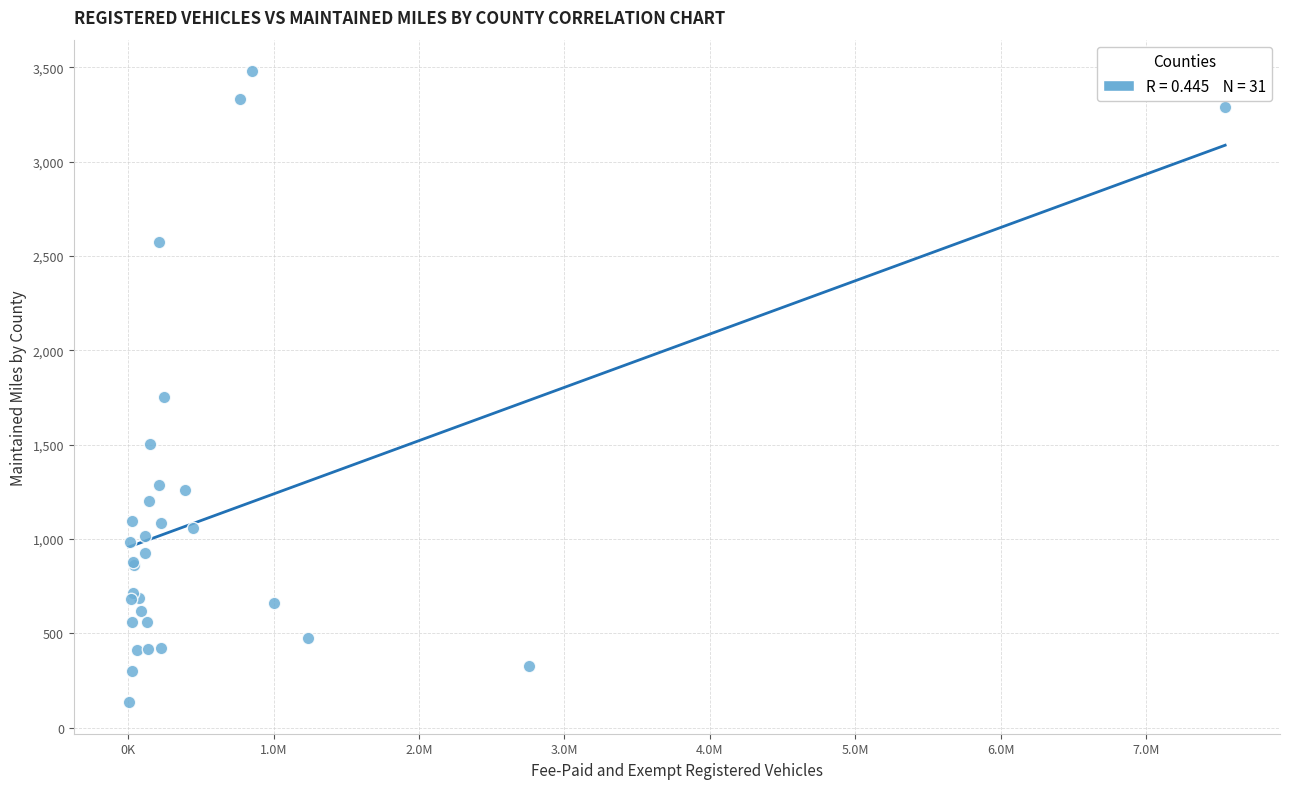

What Y value in the scatter plot is closest to 1806?

1754.7